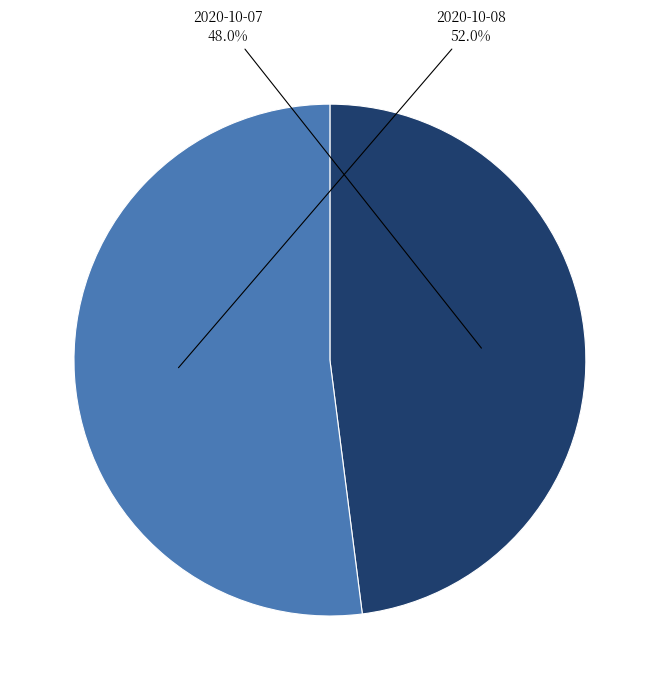

How many slices are in this pie chart?

2